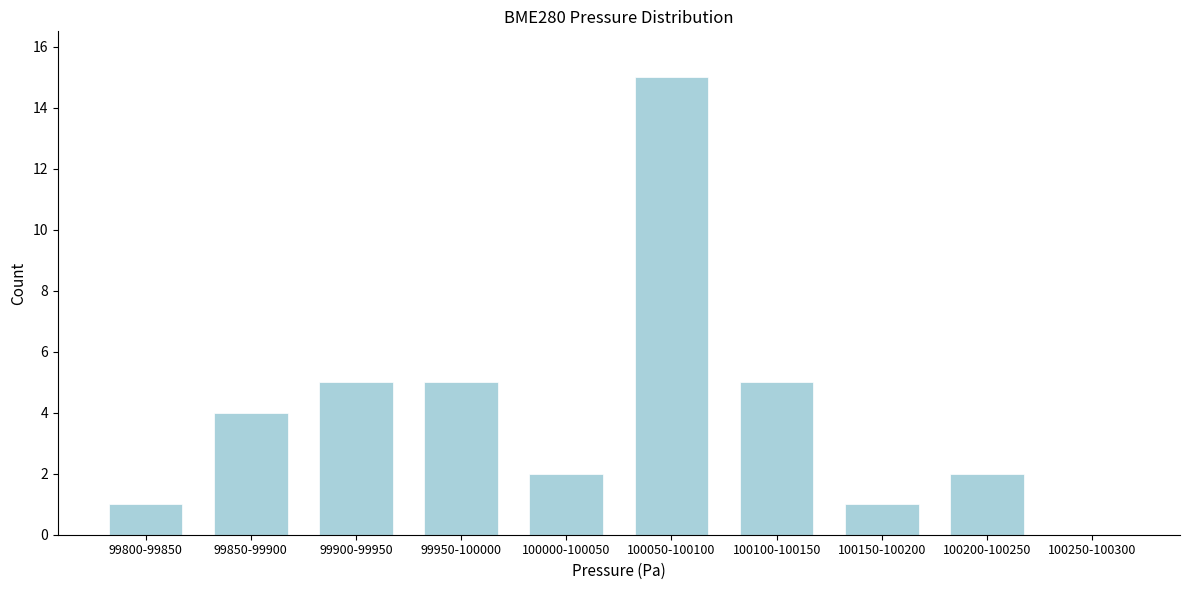

Reading left to right, what are all the values shown in this chart?

99800-99850=1	99850-99900=4	99900-99950=5	99950-100000=5	100000-100050=2	100050-100100=15	100100-100150=5	100150-100200=1	100200-100250=2	100250-100300=0